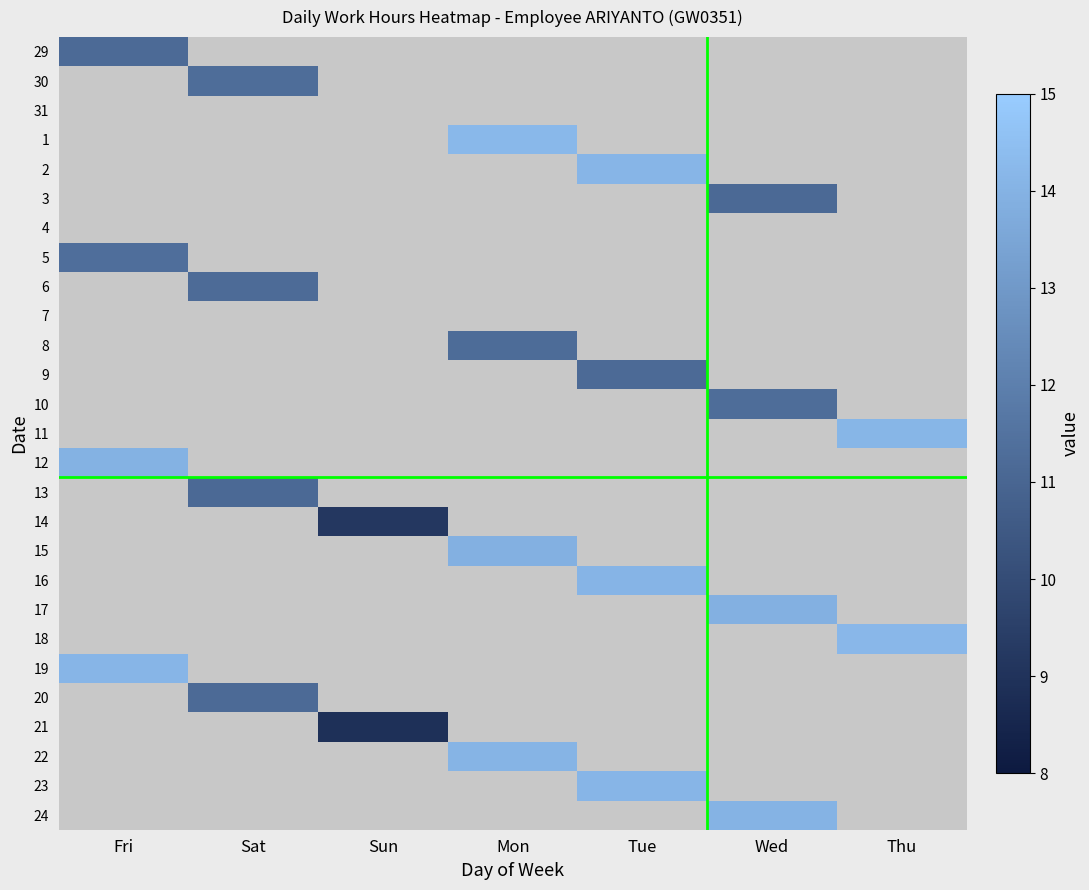

How many data points in 17 are above 0?

1